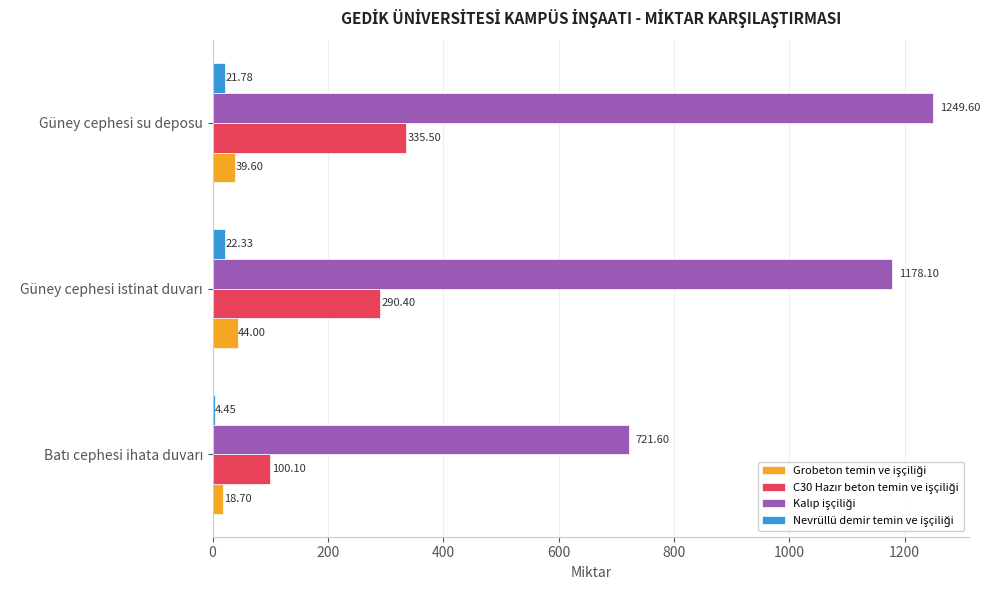

What is the total value across all series at Güney cephesi su deposu?

1646.5